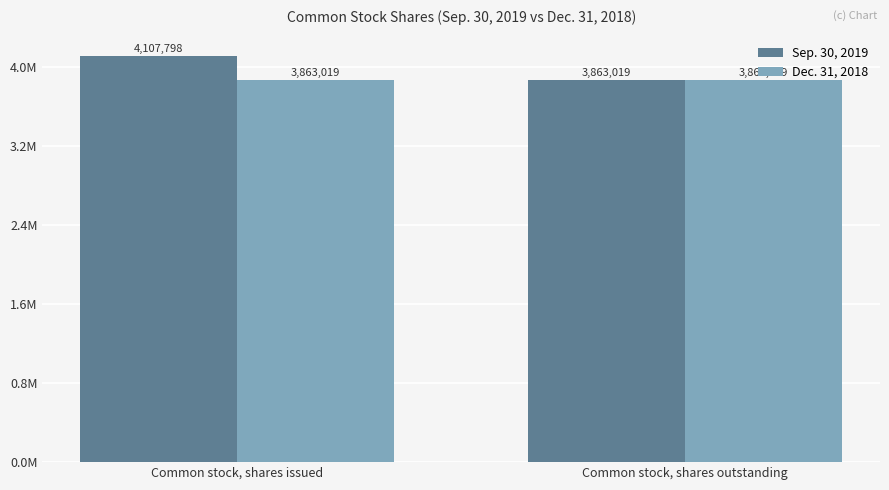

Reading left to right, transcribe all the data shown in this chart.

Sep. 30, 2019: Common stock, shares issued=4107798	Common stock, shares outstanding=3863019
Dec. 31, 2018: Common stock, shares issued=3863019	Common stock, shares outstanding=3863019